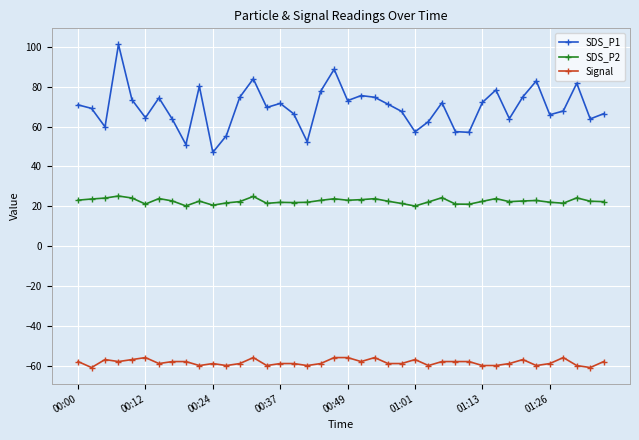

Rank the series by their maximum value, from lowest to highest.

Signal, SDS_P2, SDS_P1